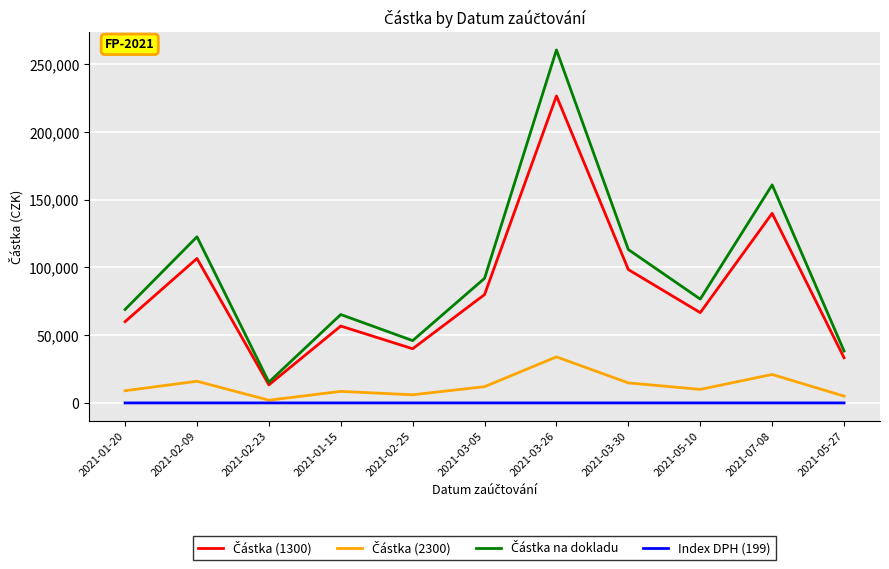

At which category is the sum across all series the highest?

2021-03-26